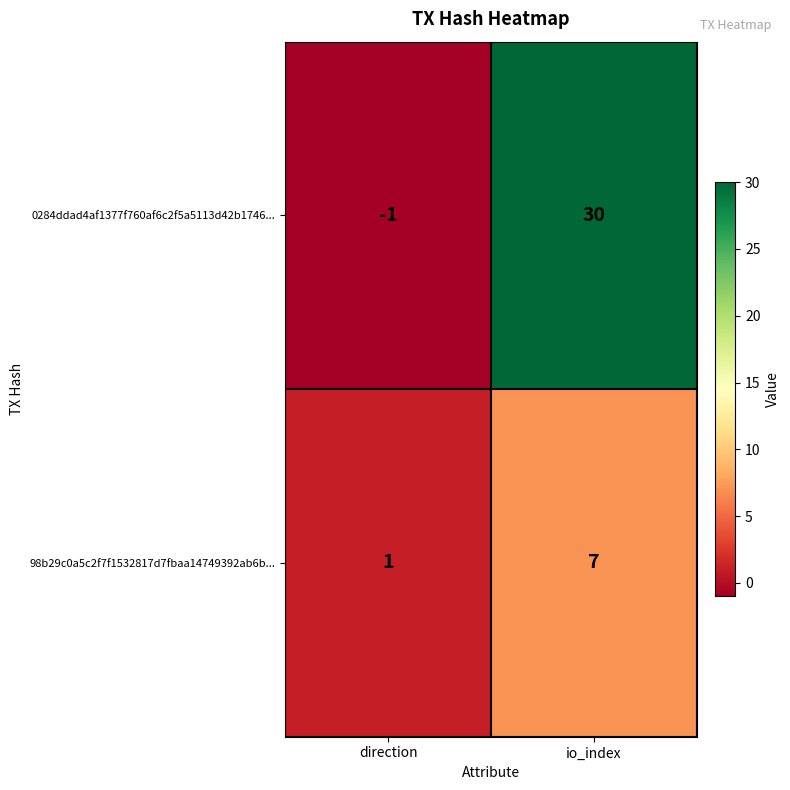

At which category does the chart reach its peak across all series?

io_index